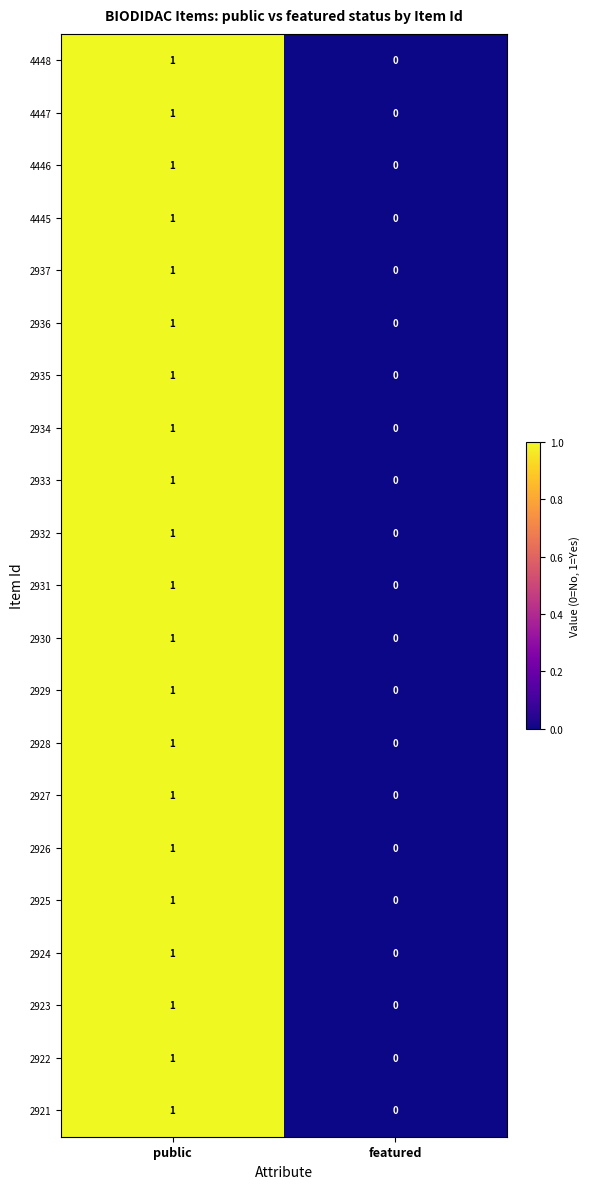

True or false: 2928 has a value of 2 at public.

False